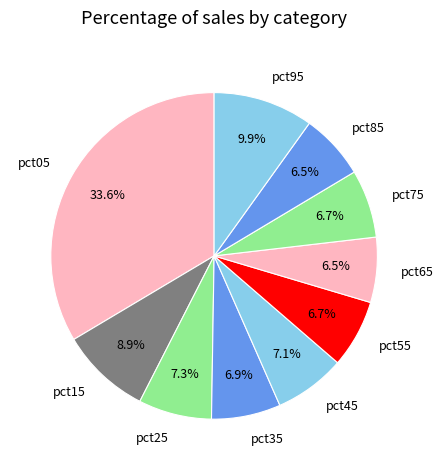

True or false: pct15 accounts for 9% of the total.

True